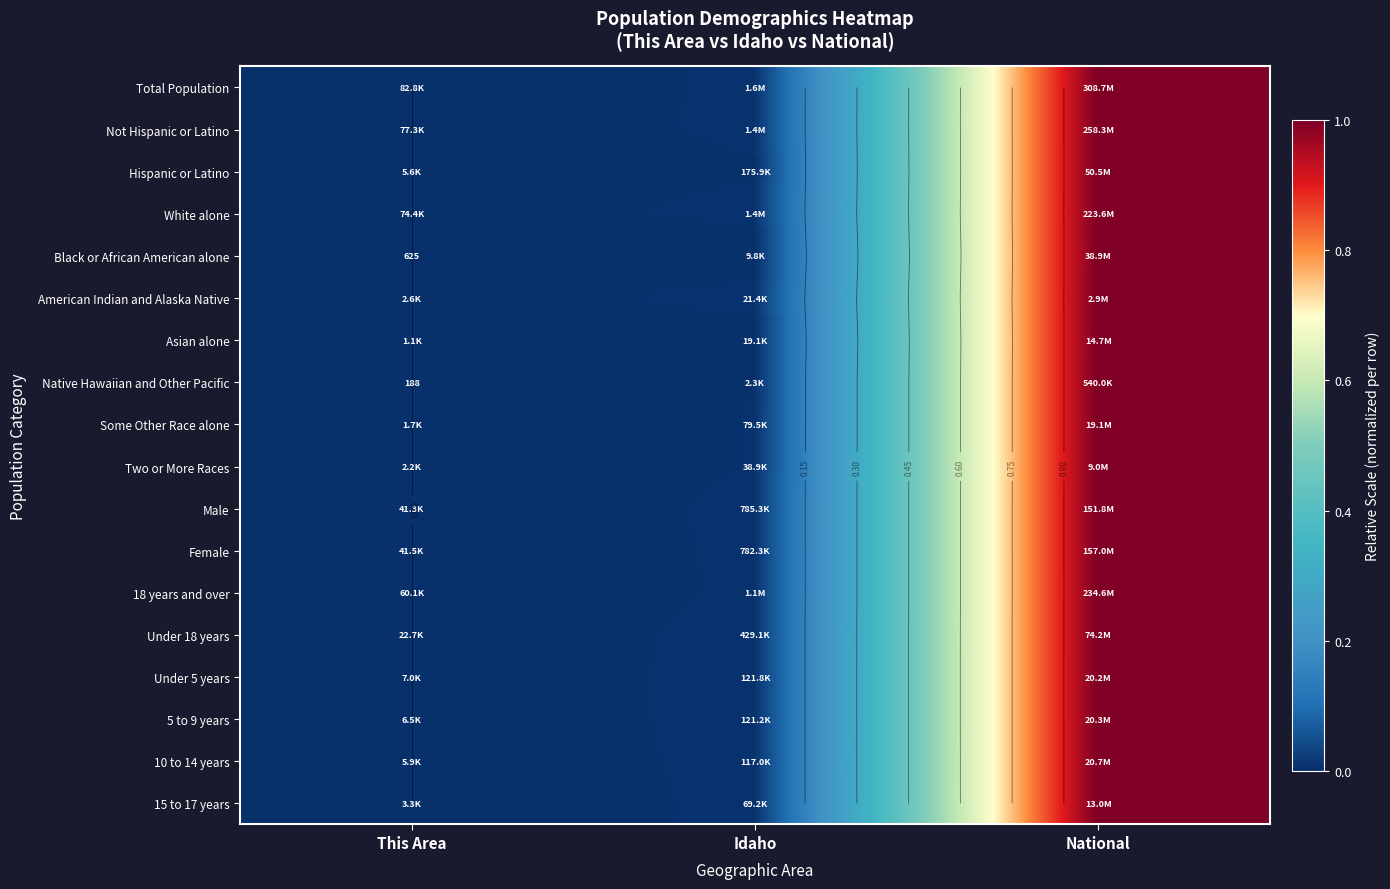

The Male series shows 0.0 at This Area. True or false?

True